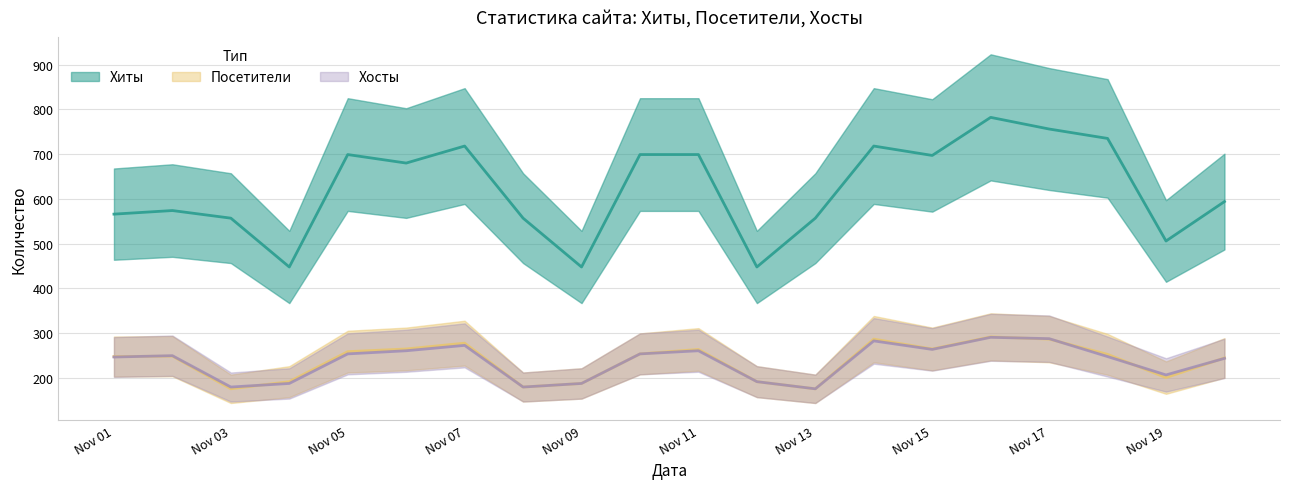

Where is the first local maximum for Хосты?

2016-11-02